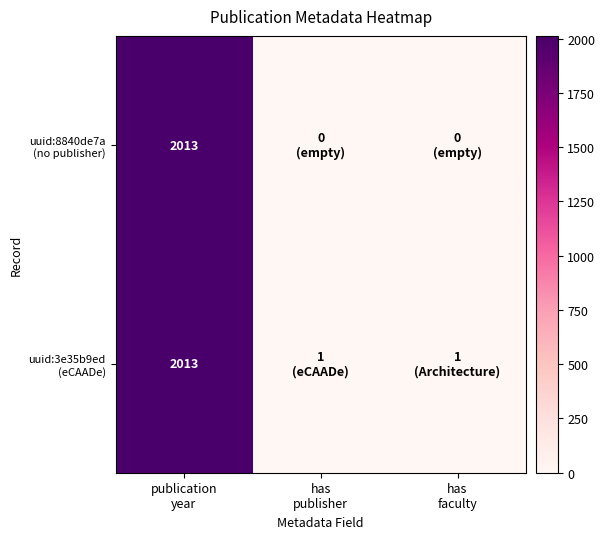

At has faculty, list the series in order from largest to smallest.

uuid:3e35b9ed (eCAADe), uuid:8840de7a (no publisher)